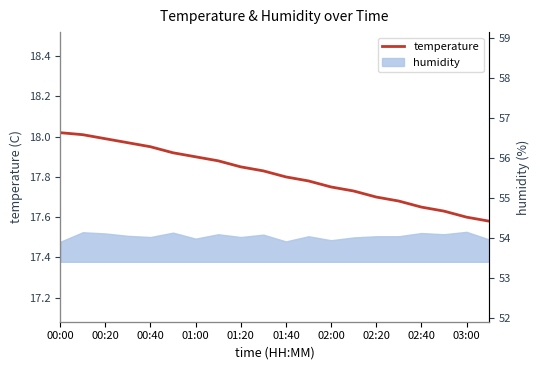

Approximately how many times larger is the value at 14 compared to 15?

1.0